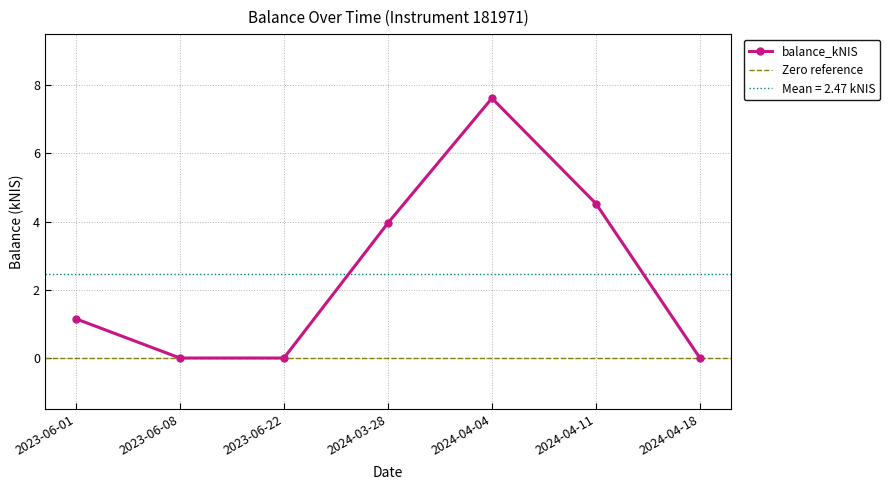

How many data points are less than 1?

3